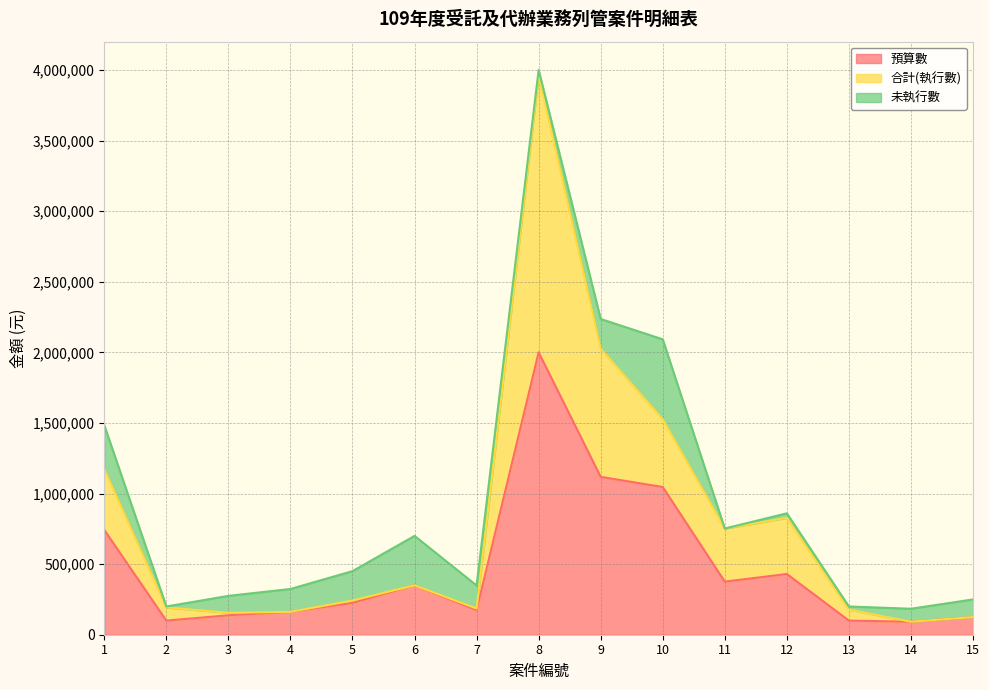

True or false: 預算數 and 合計(執行數) cross at least once.

False